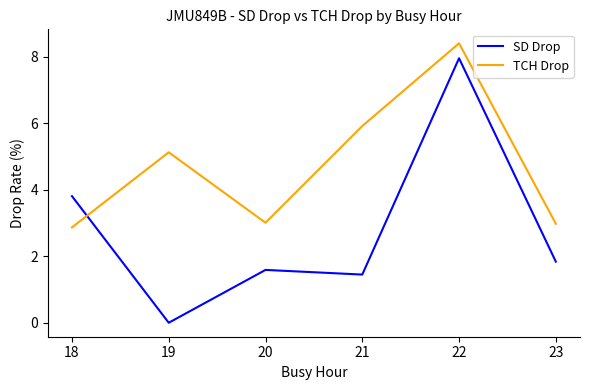

Rank the series by their average value, from lowest to highest.

SD Drop, TCH Drop